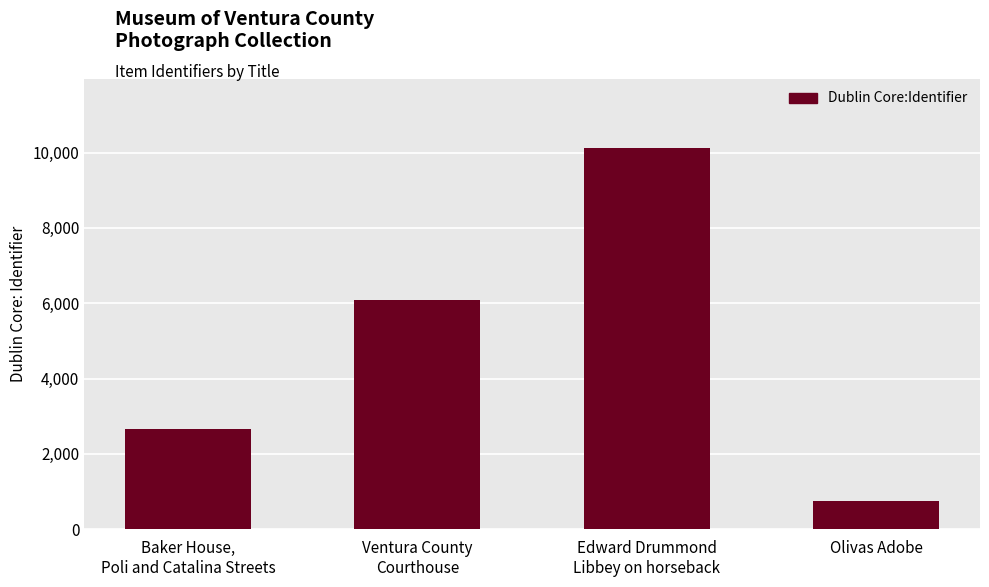

What is the change in value from Ventura County
Courthouse to Olivas Adobe?

-5340